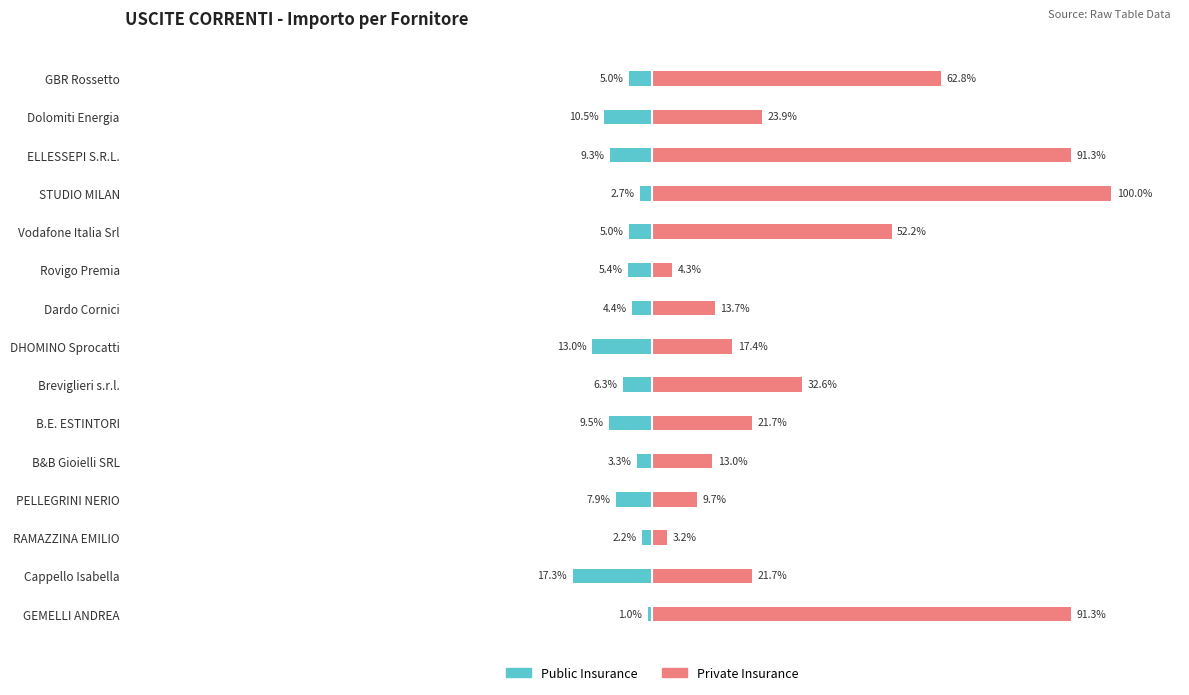

List the series in order of their overall mean, lowest first.

Public Insurance, Private Insurance